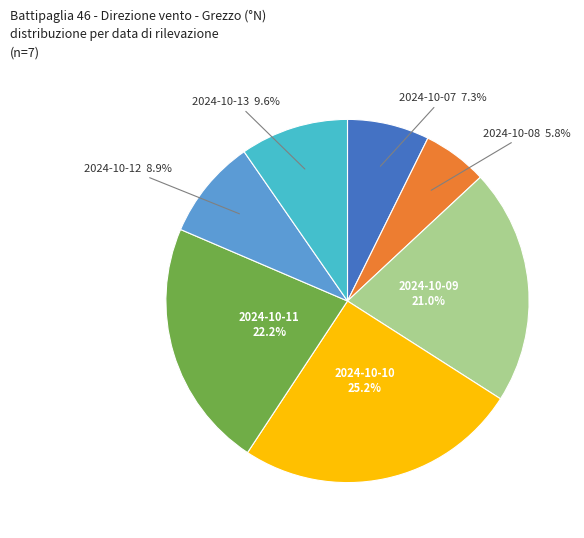

What percentage is NOT represented by 2024-10-13?

90.4%